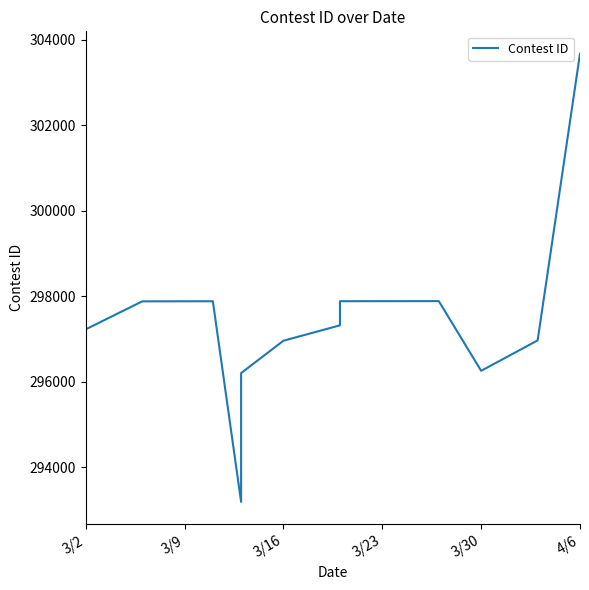

What is the minimum value shown in the chart?

293184